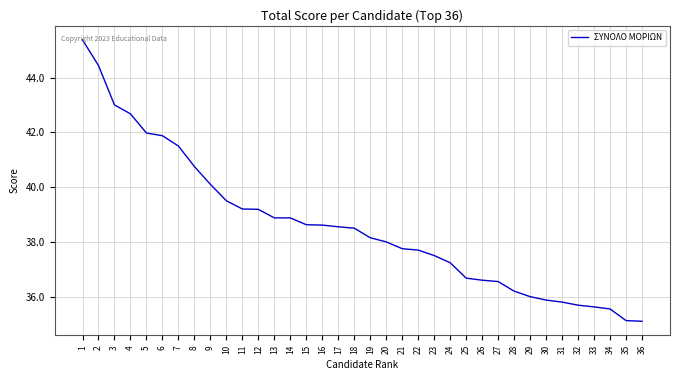

Does the chart have visible grid lines?

Yes